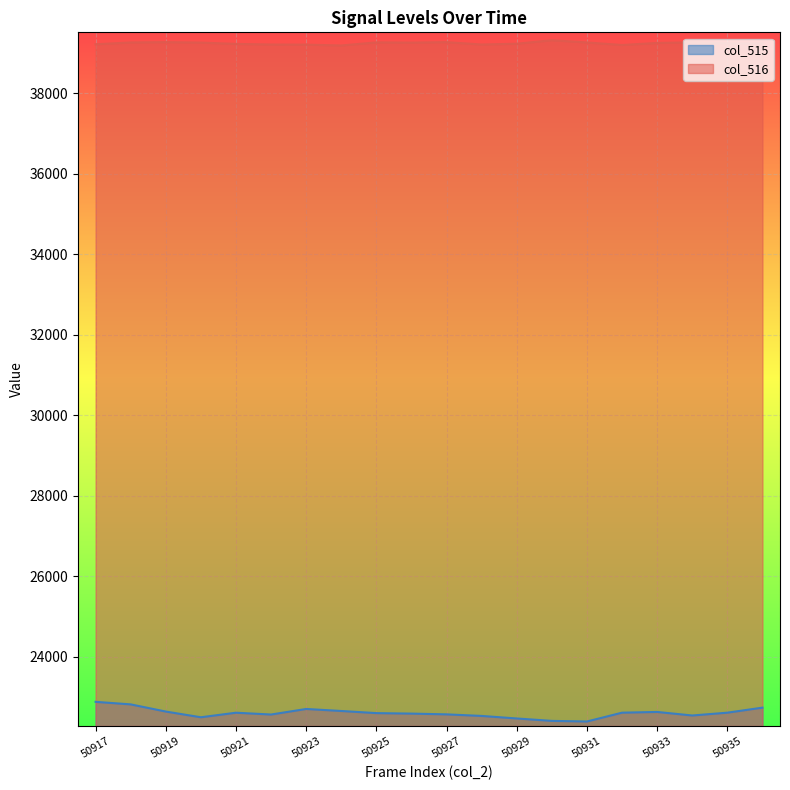

True or false: col_516 has more than 1 points higher than both neighbors.

True